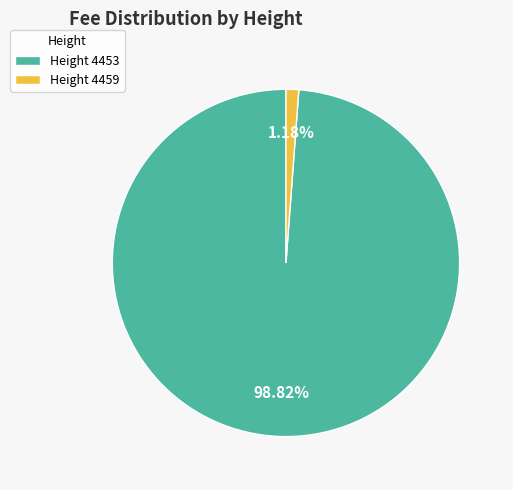

Rank the categories by value from lowest to highest.

Height 4459, Height 4453